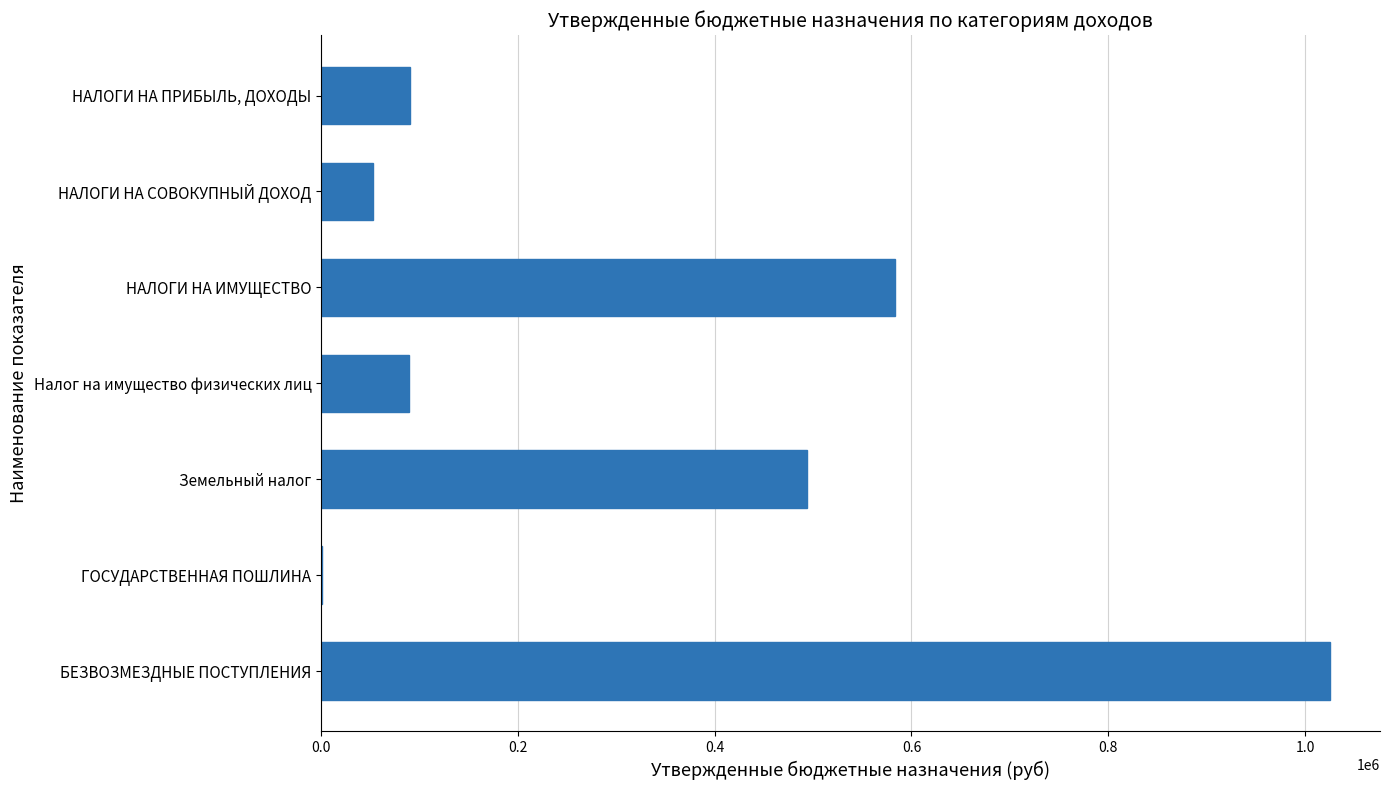

At which label is the value closest to 512992?

Земельный налог